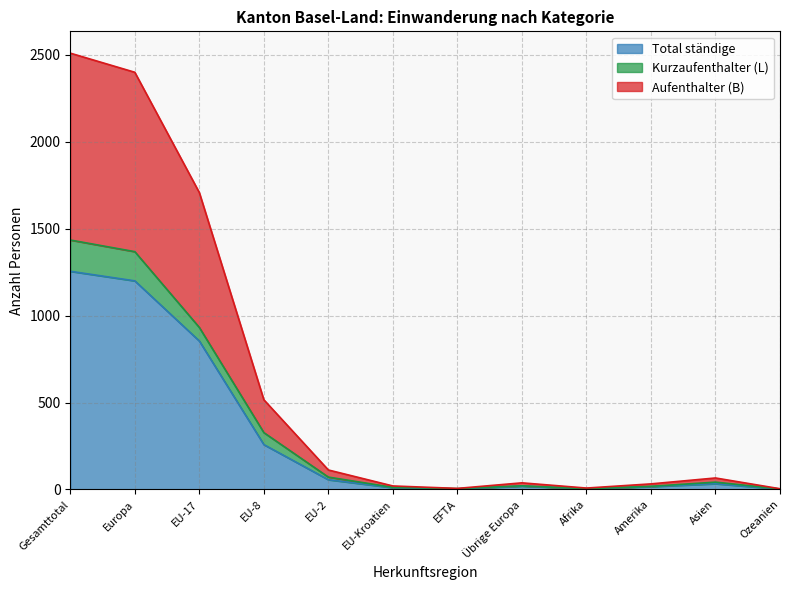

What is the maximum value for Total ständige?

1255